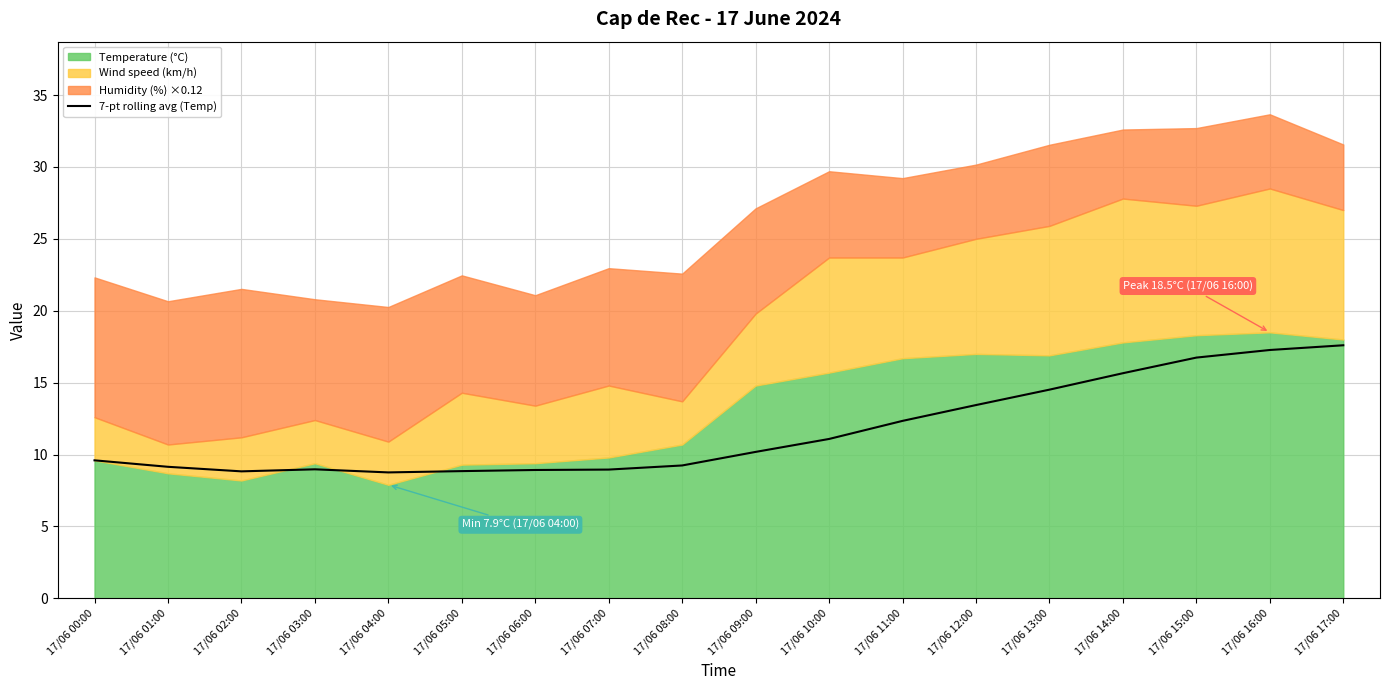

Where does the data first go above 10?

17/06 09:00